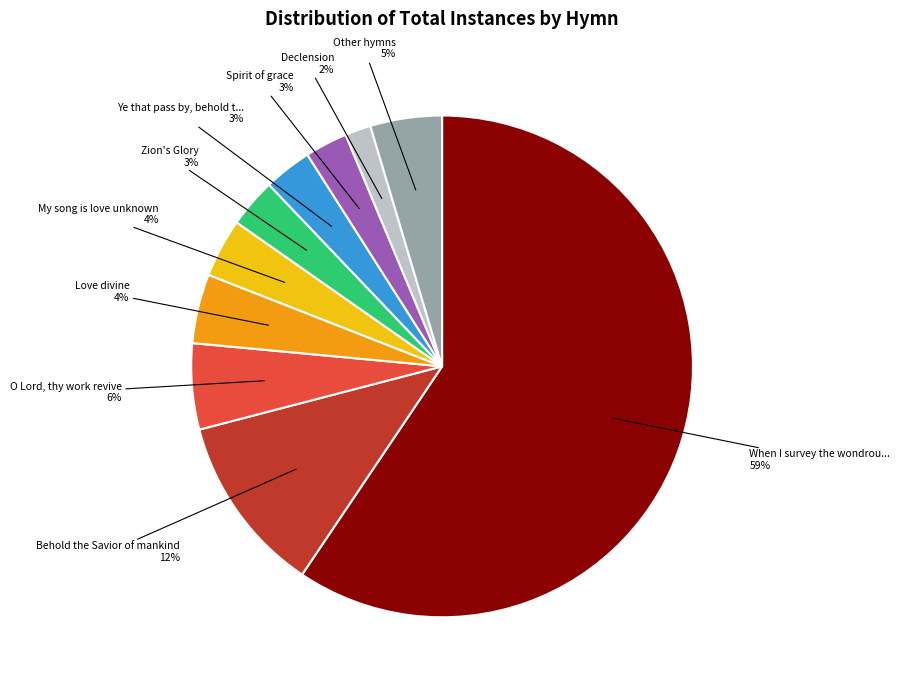

To the nearest percent, what is the average slice percentage?

10%